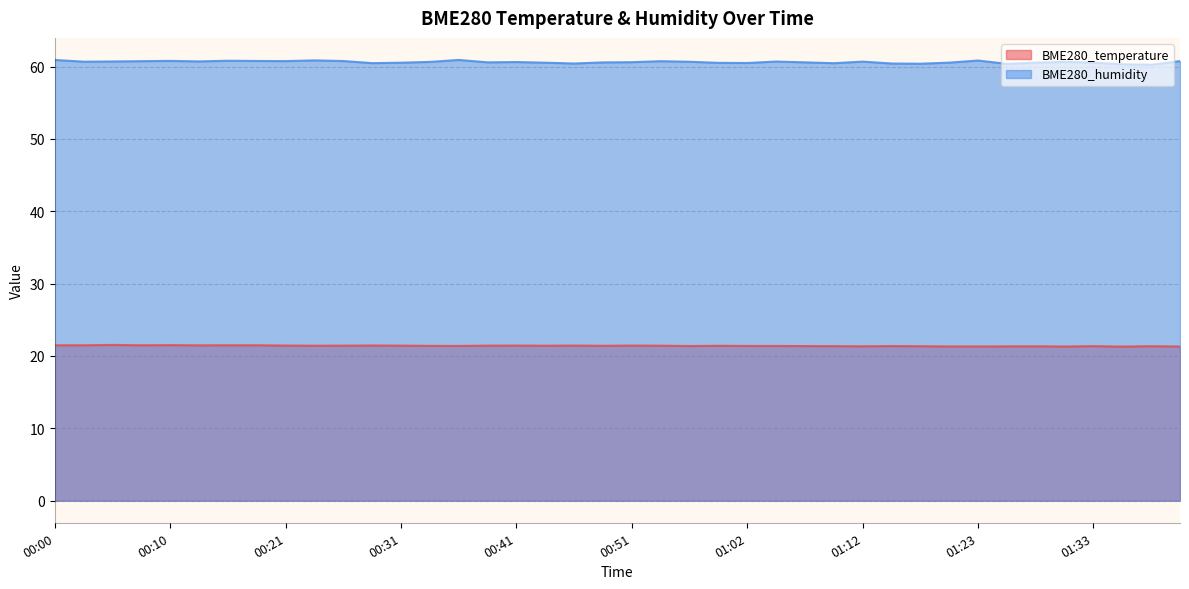

Count the BME280_humidity values in the range 60 to 61.

40